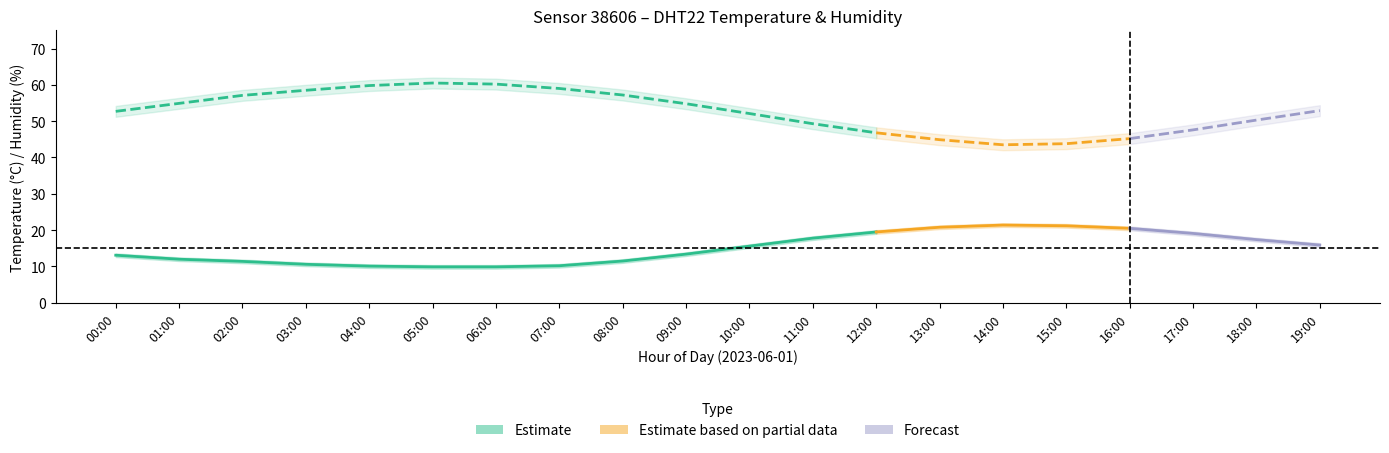

Which label corresponds to the smallest value in the chart?

05:00